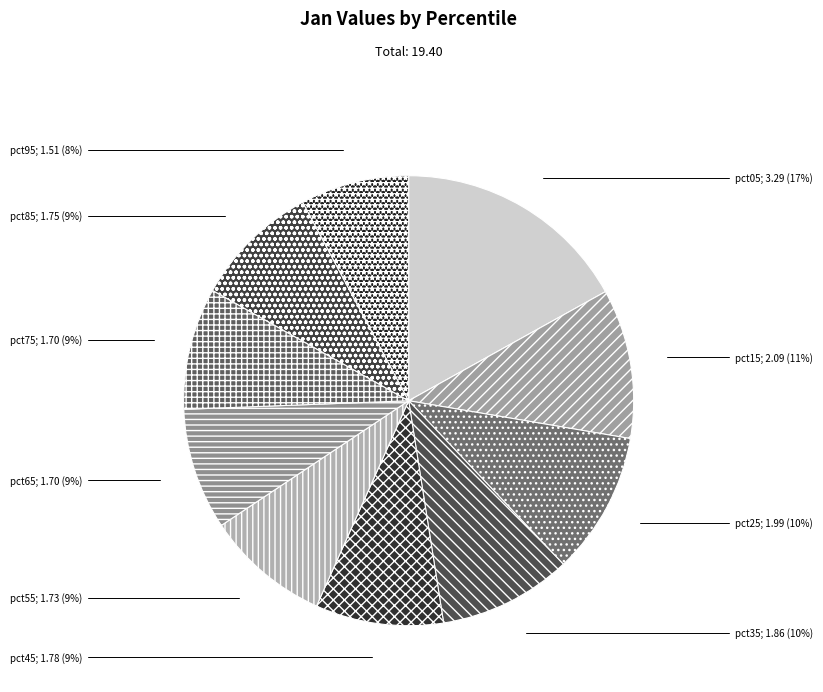

To the nearest percent, what is the average slice percentage?

10%